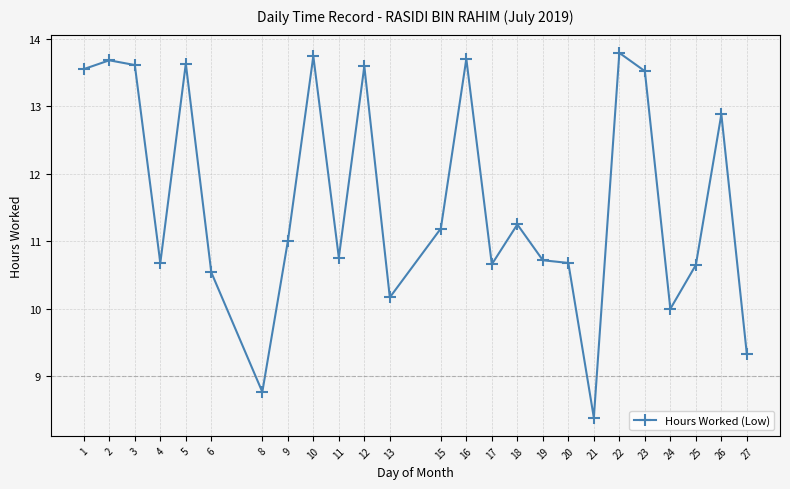

What value does the data have at 8?

8.8